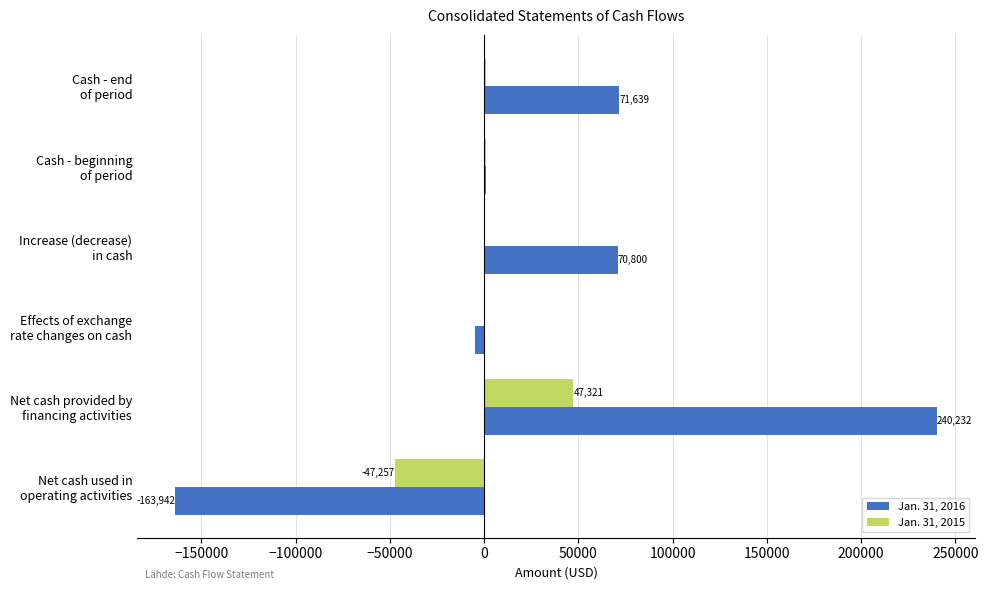

How many data points does each series have?

6